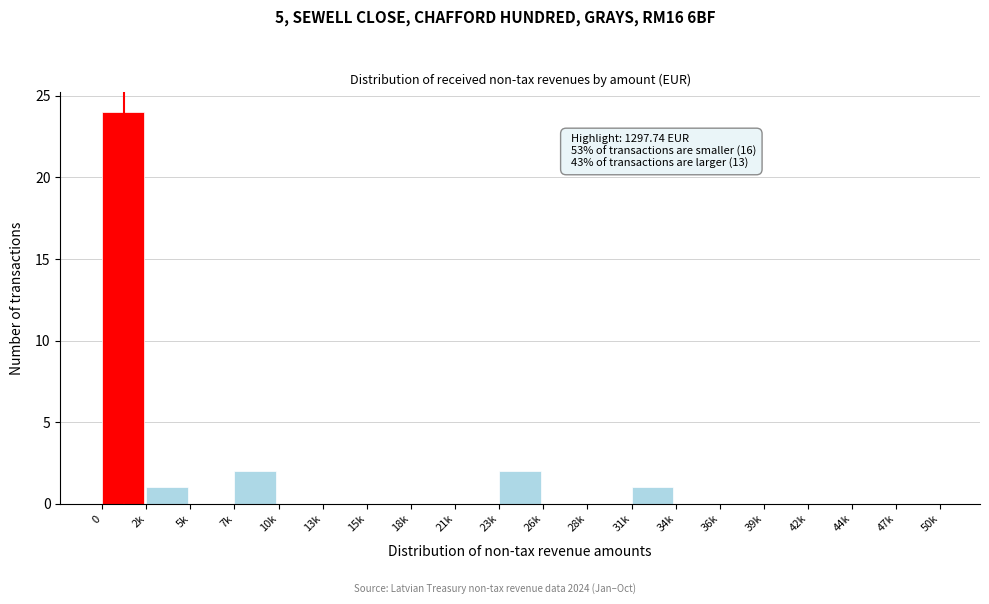

Reading left to right, transcribe all the data shown in this chart.

0=24	2k=1	5k=0	7k=2	10k=0	13k=0	15k=0	18k=0	21k=0	23k=2	26k=0	28k=0	31k=1	34k=0	36k=0	39k=0	42k=0	44k=0	47k=0